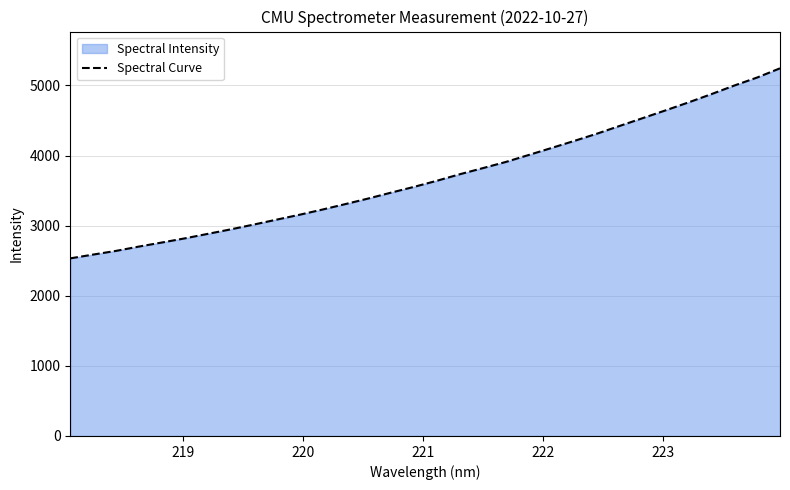

What is the minimum value shown in the chart?

2533.1